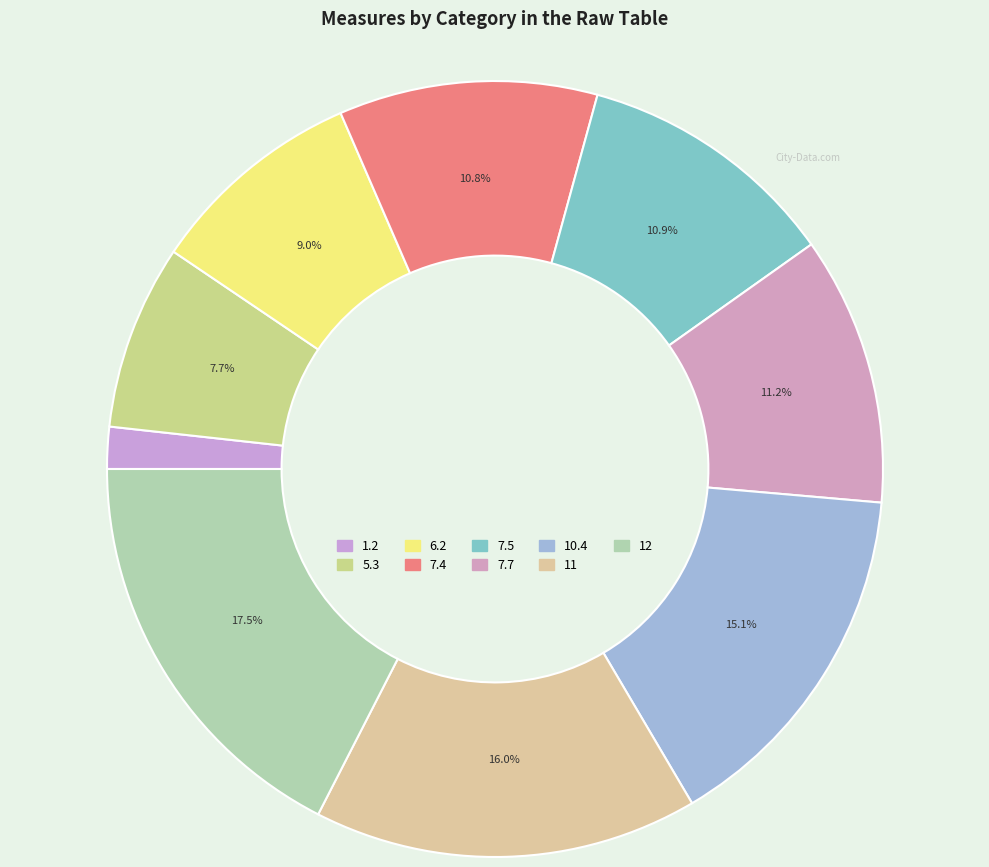

Does 5.3 represent more than half of the total?

No